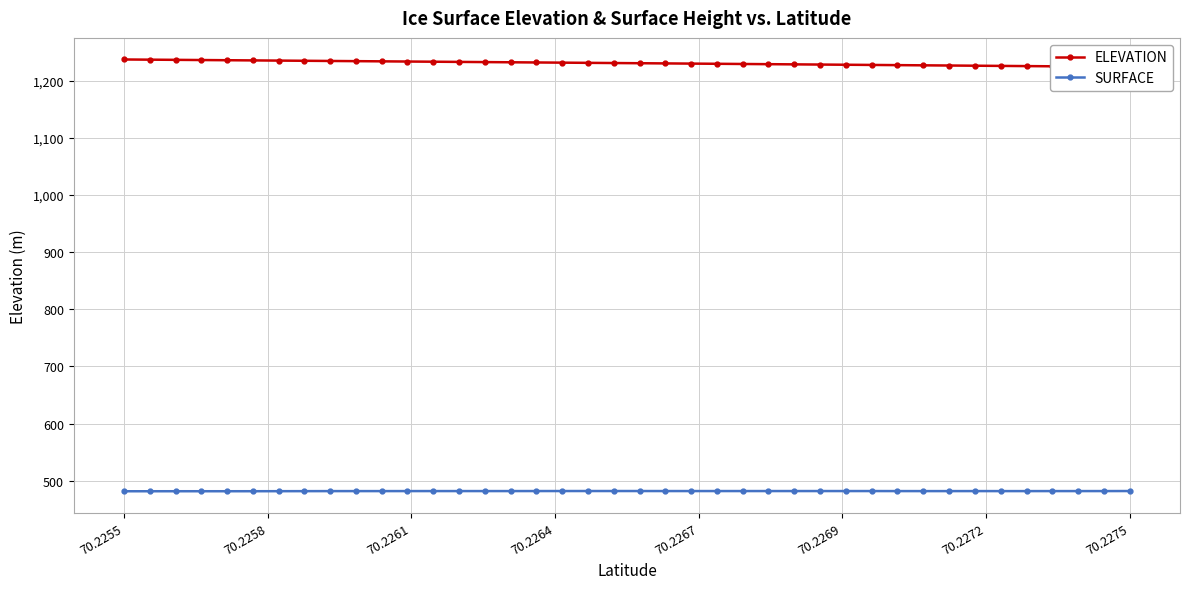

True or false: SURFACE and ELEVATION intersect in this chart.

False